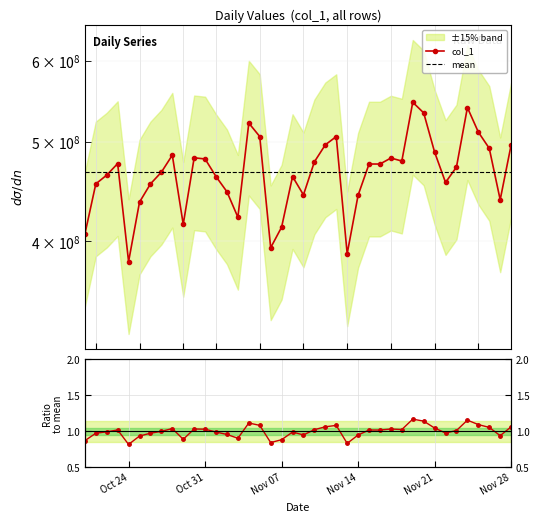

What is the ratio of the value at 2023-10-29 to the value at 2023-11-09?

0.9